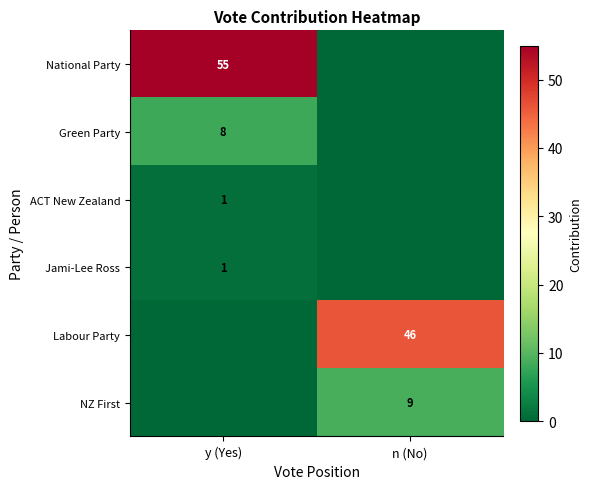

The Labour Party series shows 46 at n (No). True or false?

True